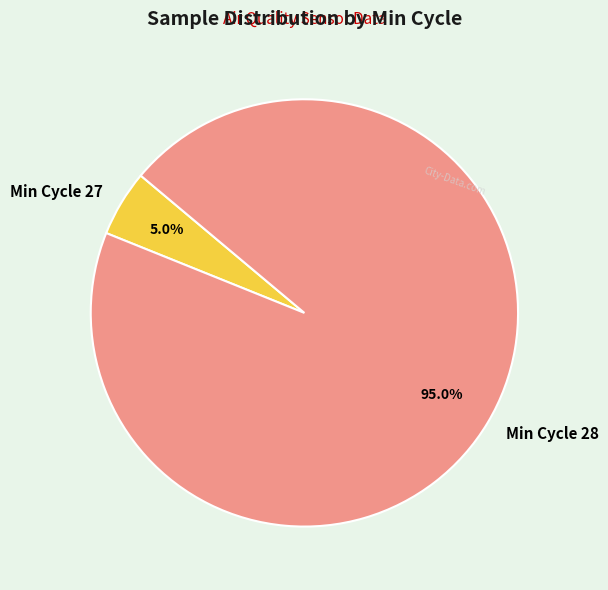

What percentage is NOT represented by Min Cycle 27?

95.0%